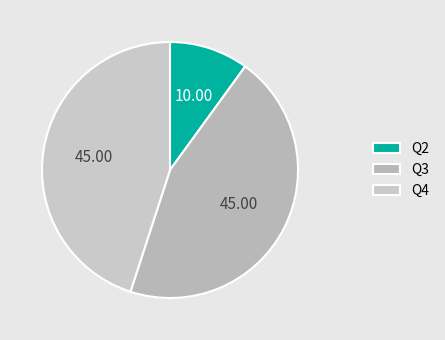

To the nearest percent, what is the combined percentage of Q2 and Q4?

55%